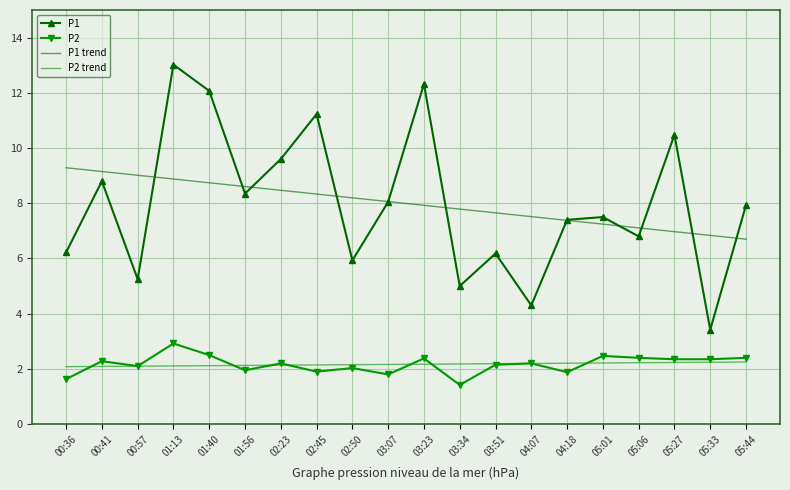

Rank the series by their maximum value, from highest to lowest.

P1, P1 trend, P2, P2 trend